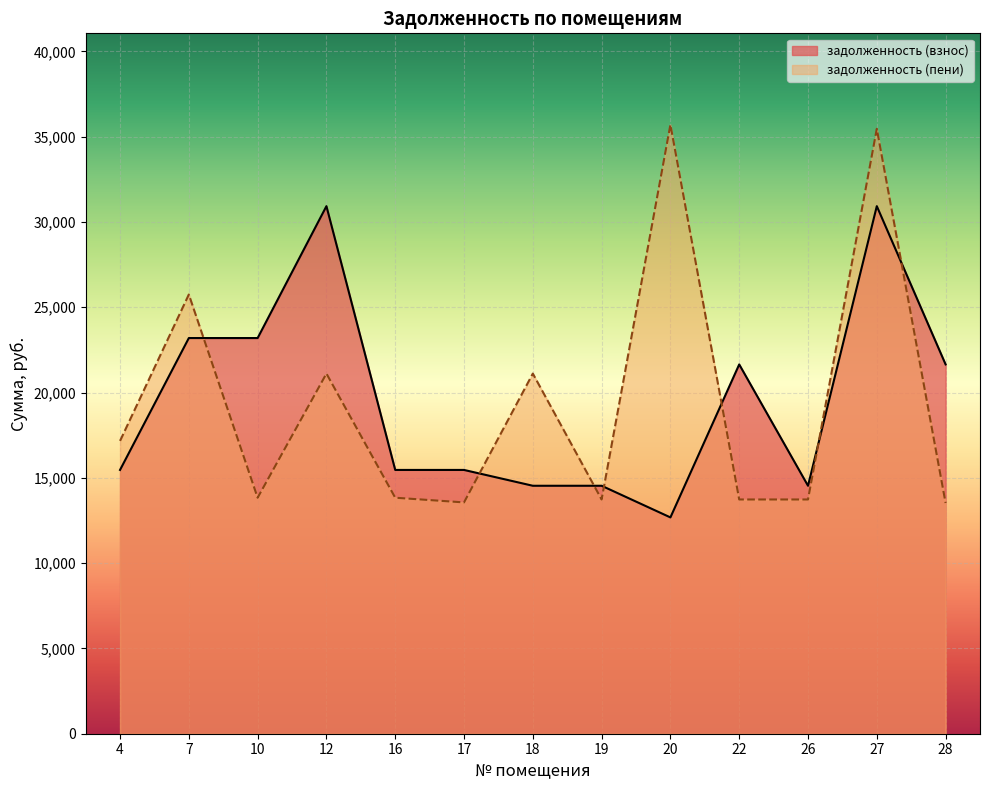

Which series ends up on top after the final intersection of задолженность (взнос) and задолженность (пени)?

задолженность (взнос)